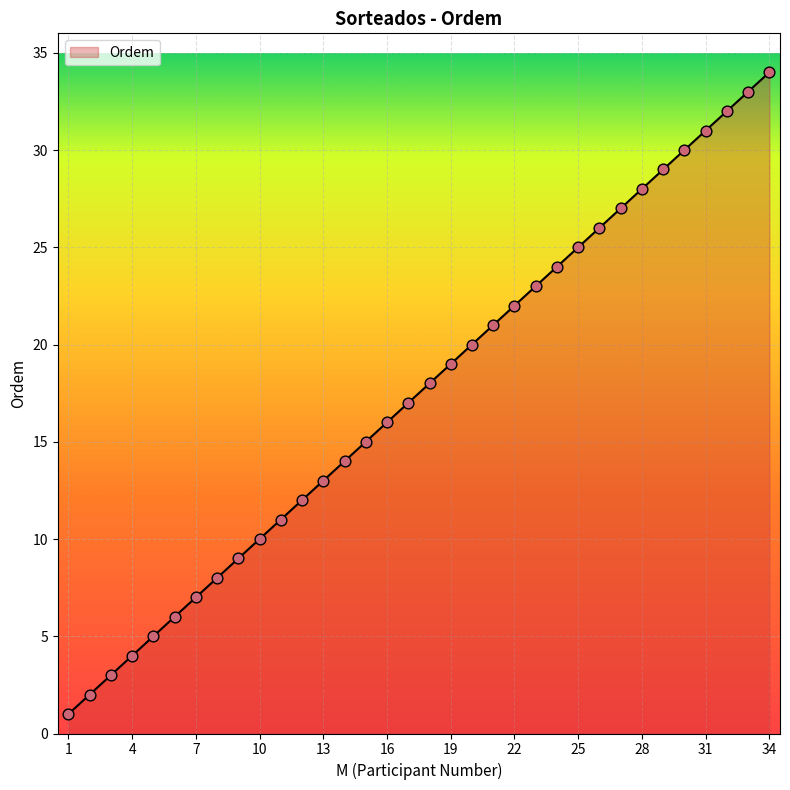

What is the difference between the maximum and minimum values?

33